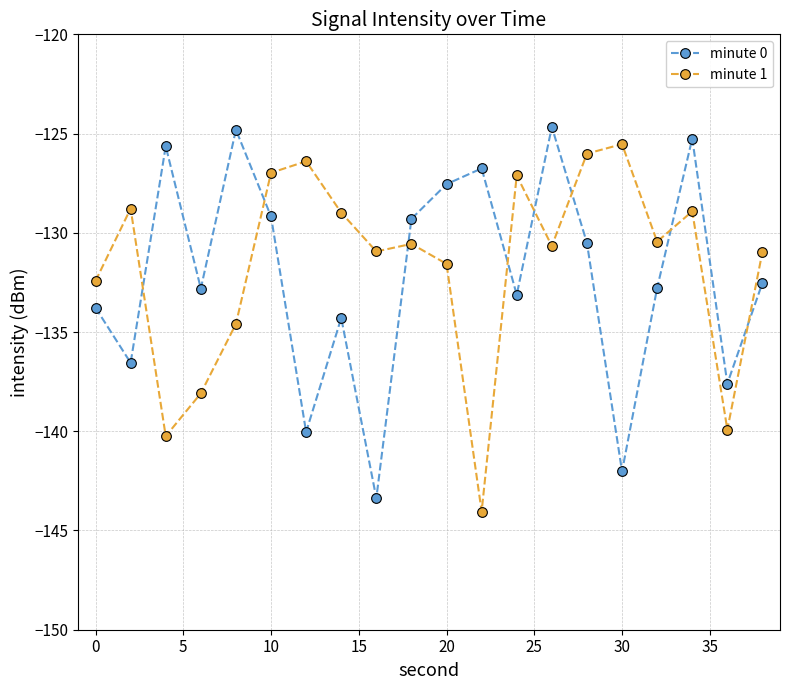

True or false: minute 1 has more than 1 interior local peaks.

True